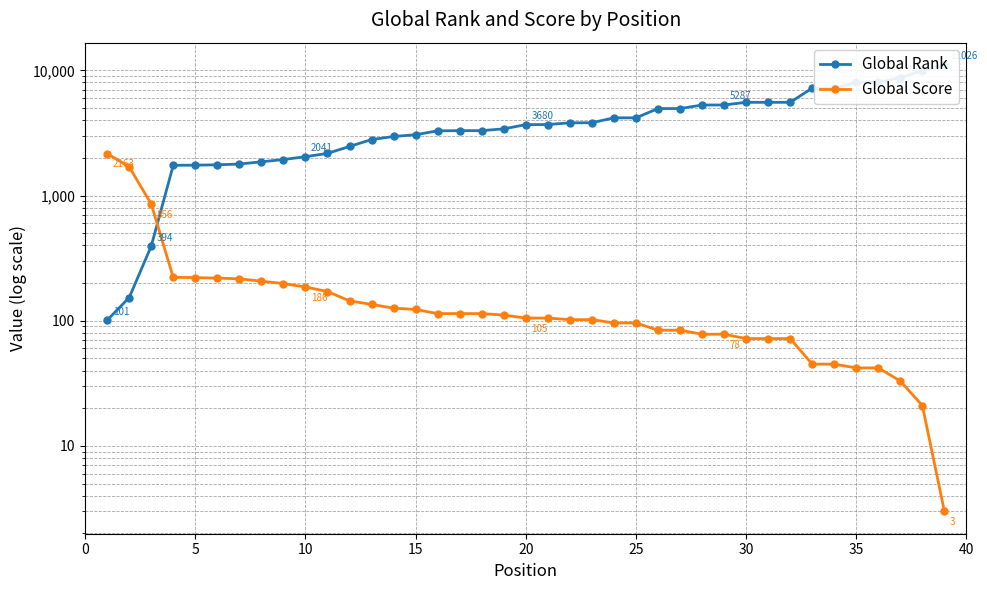

What is the label of the 38th point from the right?

5